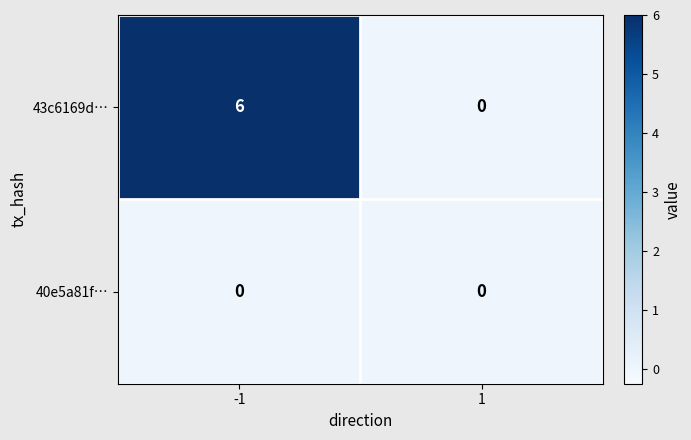

Which series changed the most between -1 and 1?

43c6169d…